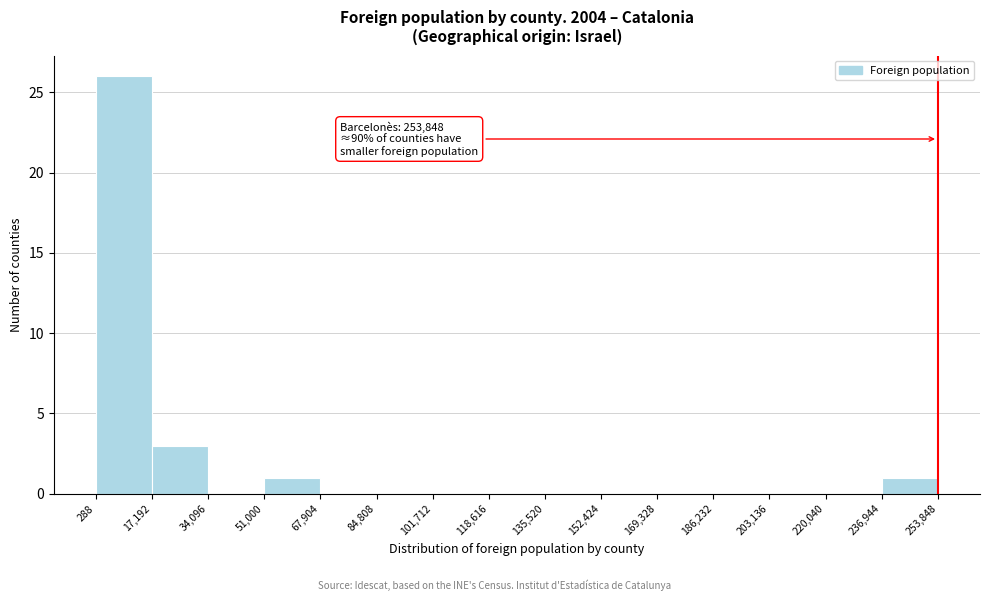

Over which range of the x-axis is the bar tallest?

288 to 17,192